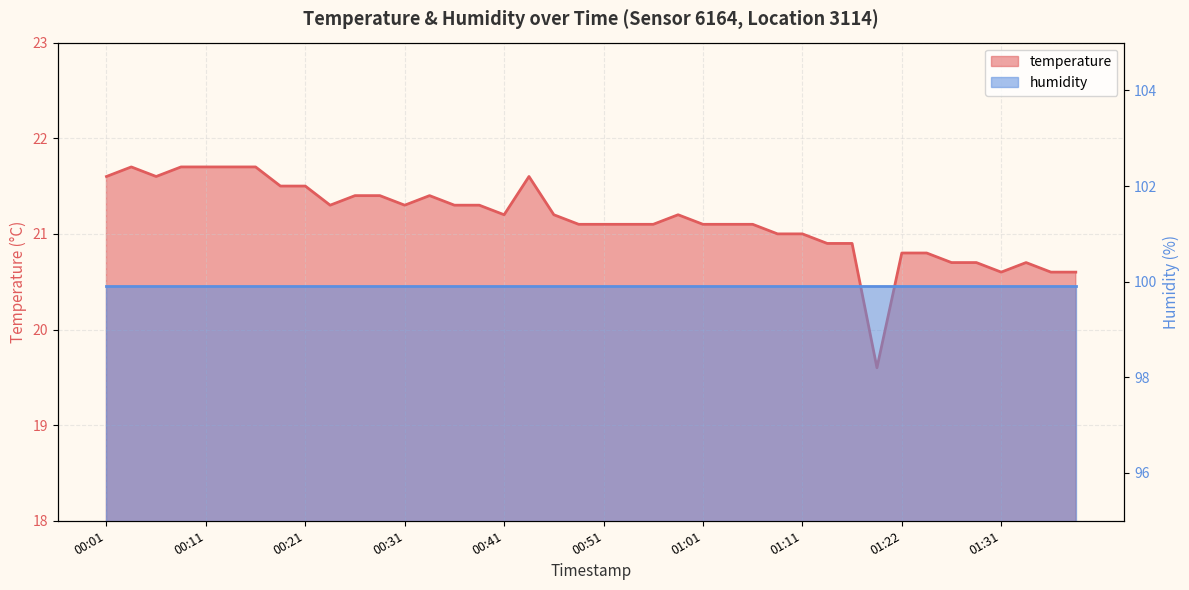

Rank the categories by value from lowest to highest.

01:19, 01:31, 01:36, 01:39, 01:27, 01:29, 01:34, 01:22, 01:24, 01:14, 01:16, 01:09, 01:11, 00:49, 00:51, 00:54, 00:56, 01:01, 01:04, 01:06, 00:41, 00:46, 00:59, 00:23, 00:31, 00:36, 00:38, 00:26, 00:28, 00:33, 00:18, 00:21, 00:01, 00:06, 00:43, 00:03, 00:08, 00:11, 00:13, 00:16